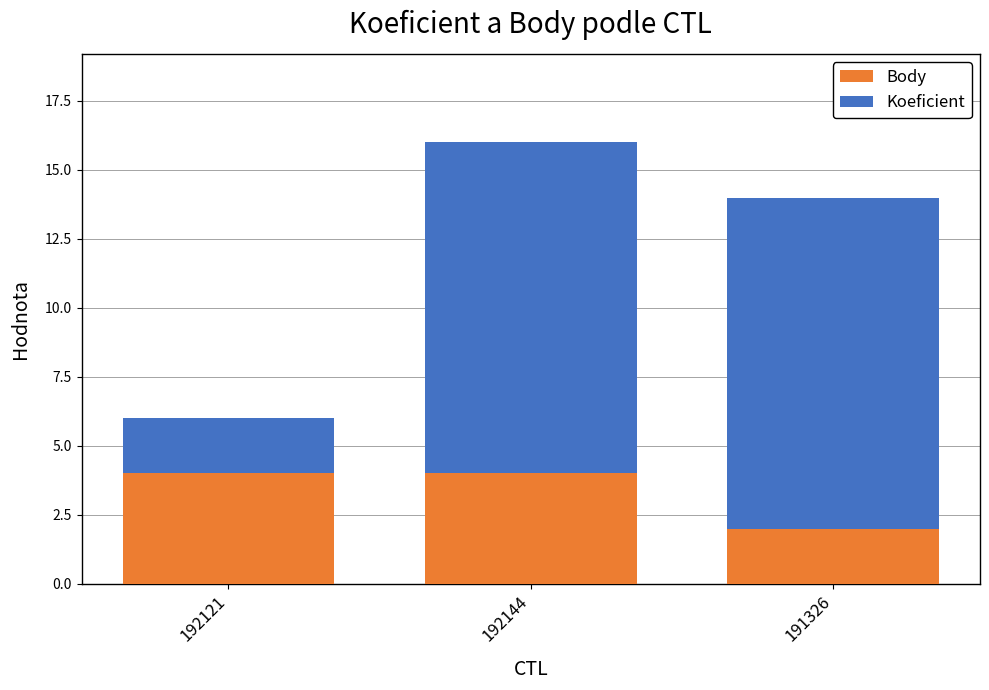

What is the total value across all series at 192121?

6